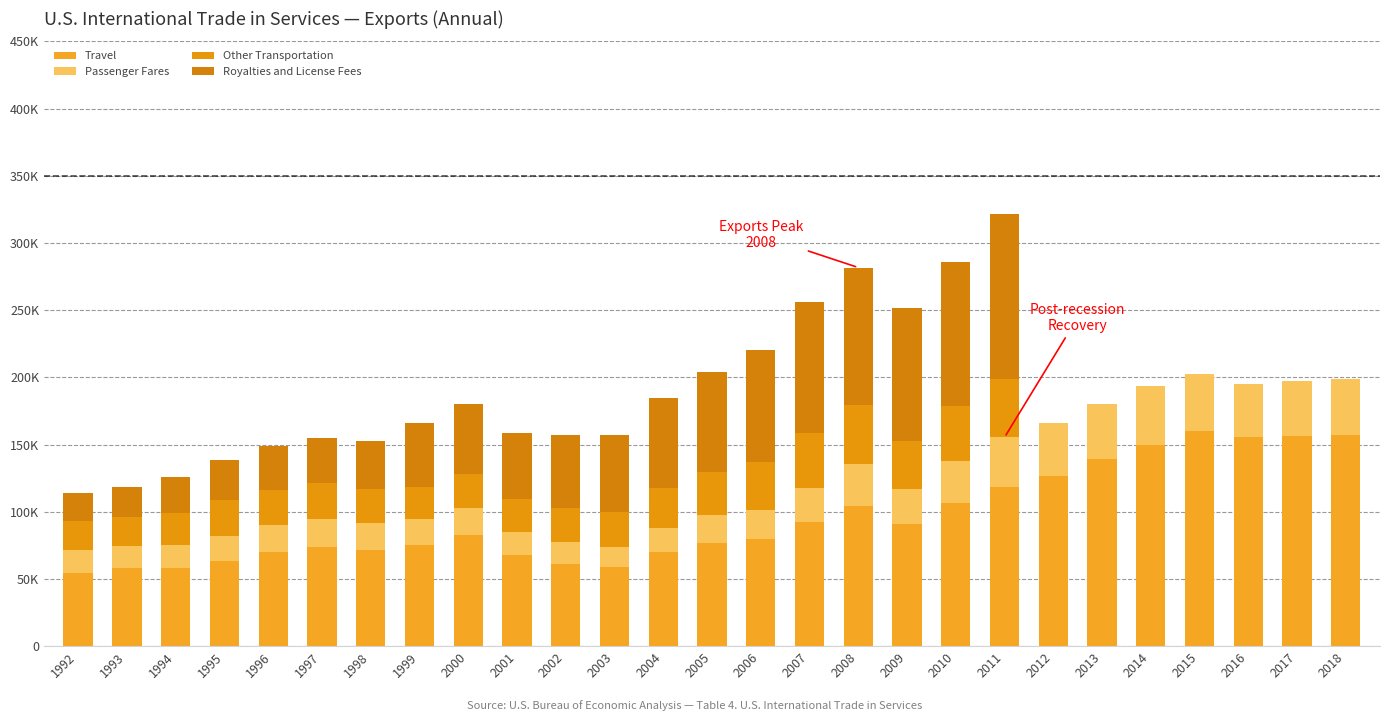

At which category is the sum across all series the highest?

2011